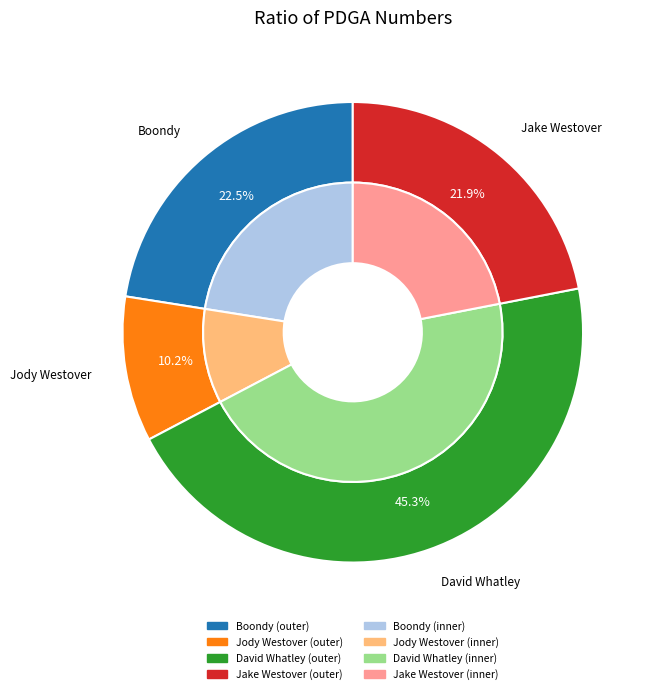

Between Boondy and David Whatley, which is larger?

David Whatley